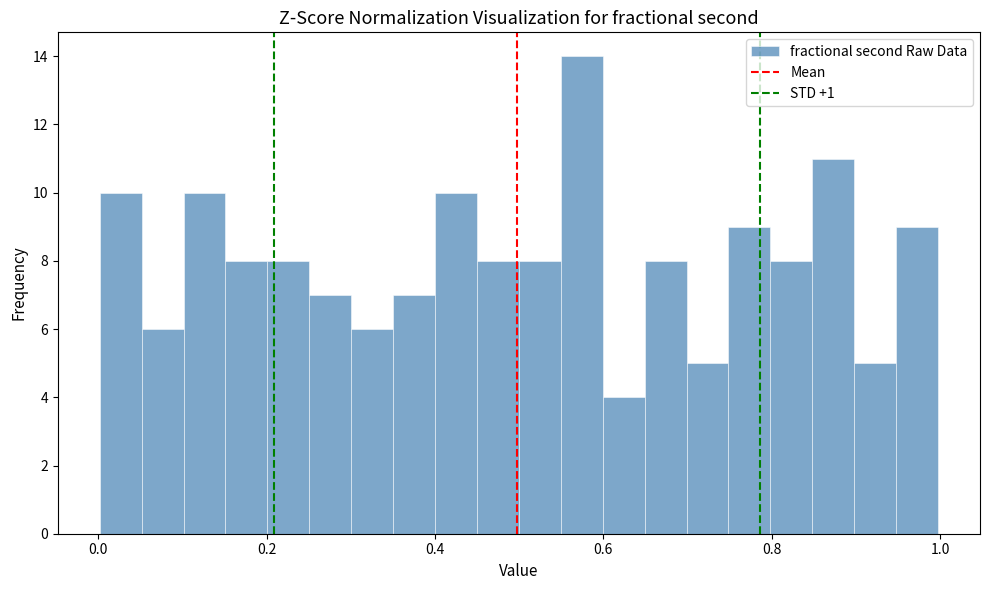

Around what value on the x-axis is the tallest bar? Give the approximate position of its centre, as read against the axis.

0.58